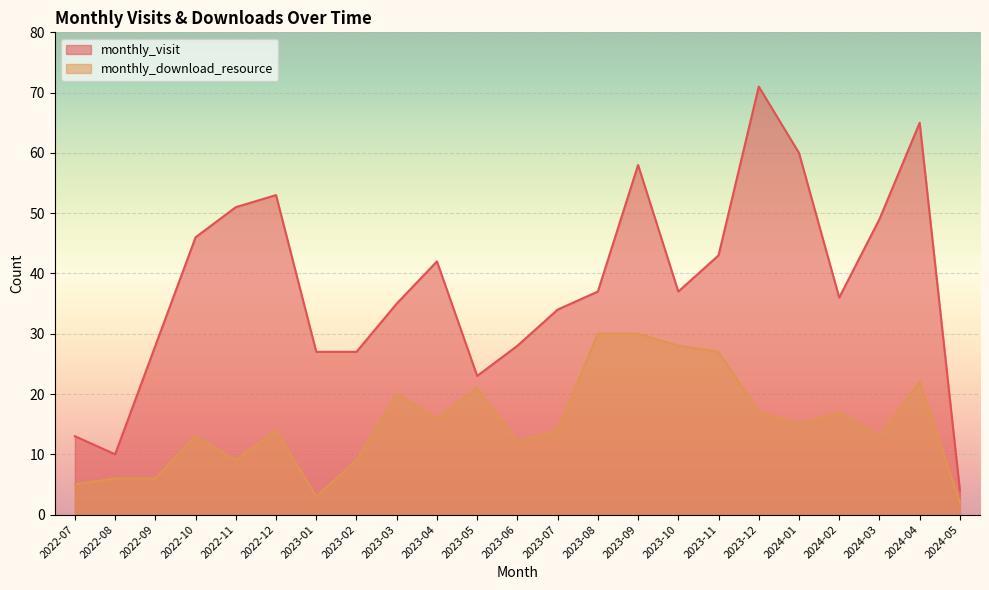

How many data points in monthly_visit are above 37?

10